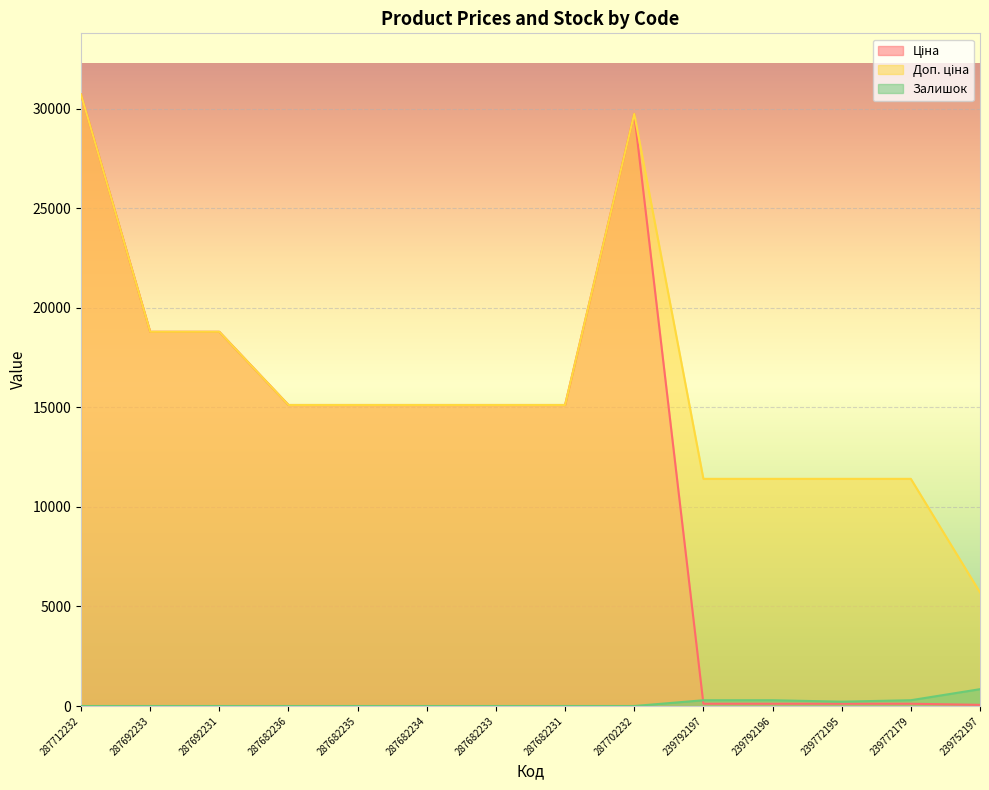

Reading left to right, transcribe all the data shown in this chart.

Ціна: 287712232=30717.1	287692233=18796.8	287692231=18796.8	287682236=15120.0	287682235=15120.0	287682234=15120.0	287682233=15120.0	287682231=15120.0	287702232=29747.2	239792197=114.1	239792196=114.1	239772195=114.1	239772179=114.1	239752197=57.0
Доп. ціна: 287712232=30717.1	287692233=18796.8	287692231=18796.8	287682236=15120.0	287682235=15120.0	287682234=15120.0	287682233=15120.0	287682231=15120.0	287702232=29747.2	239792197=11410.0	239792196=11410.0	239772195=11410.0	239772179=11410.0	239752197=5705.0
Залишок: 287712232=0.0	287692233=0.0	287692231=0.0	287682236=0.0	287682235=0.0	287682234=0.0	287682233=0.0	287682231=0.0	287702232=0.0	239792197=289.0	239792196=290.0	239772195=218.0	239772179=290.0	239752197=845.0